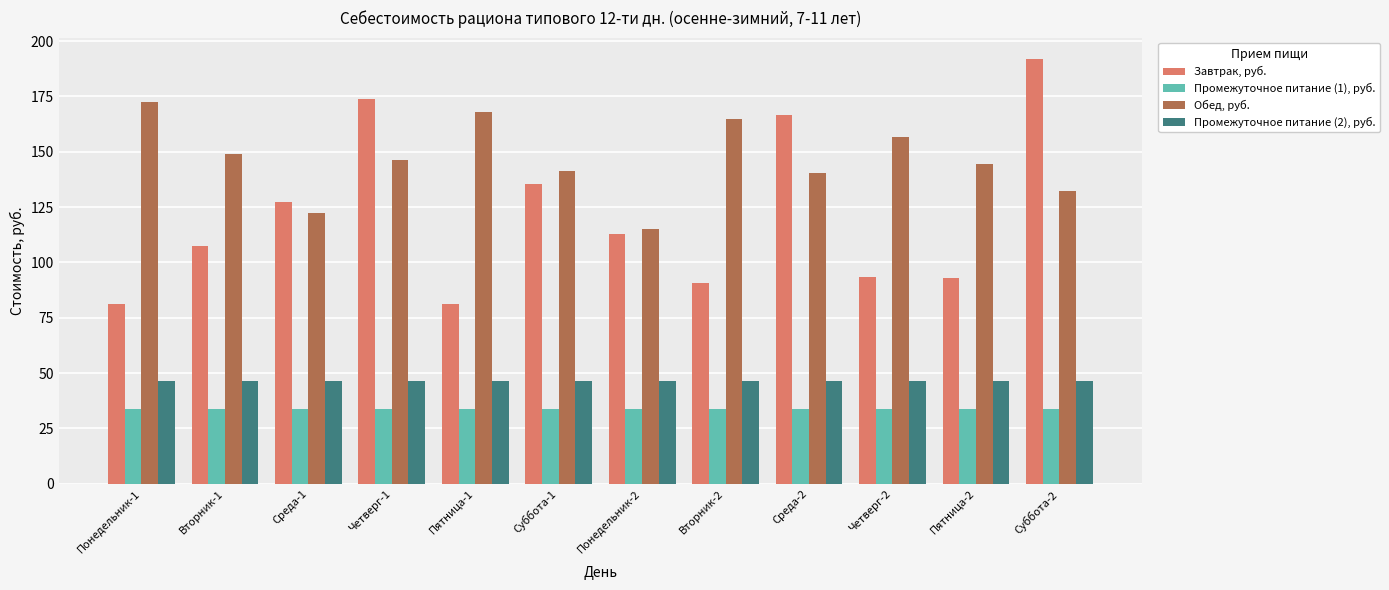

What is the difference between the highest and lowest values at Четверг-2?

122.9